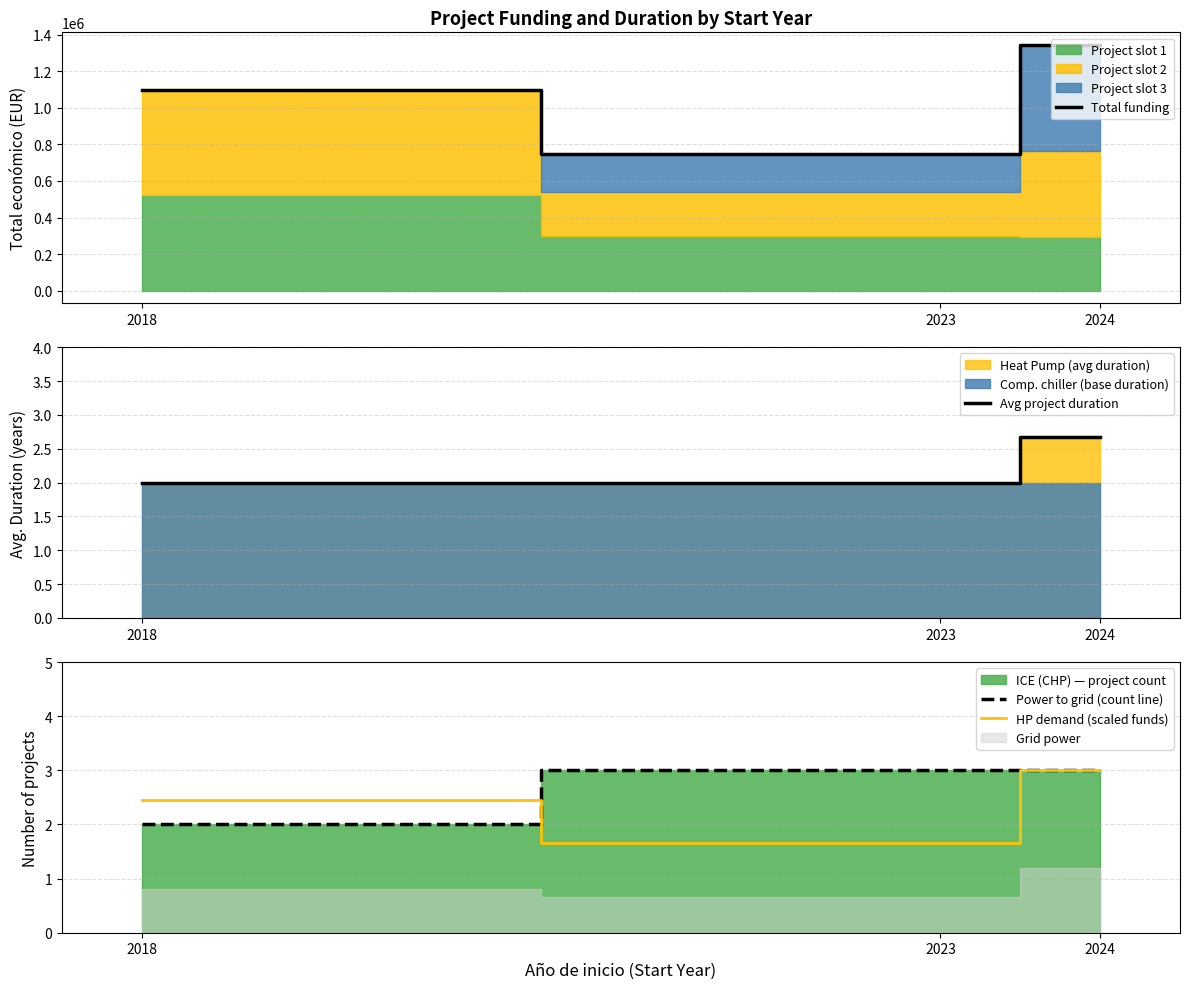

Does the chart display data point markers on the line(s)?

No